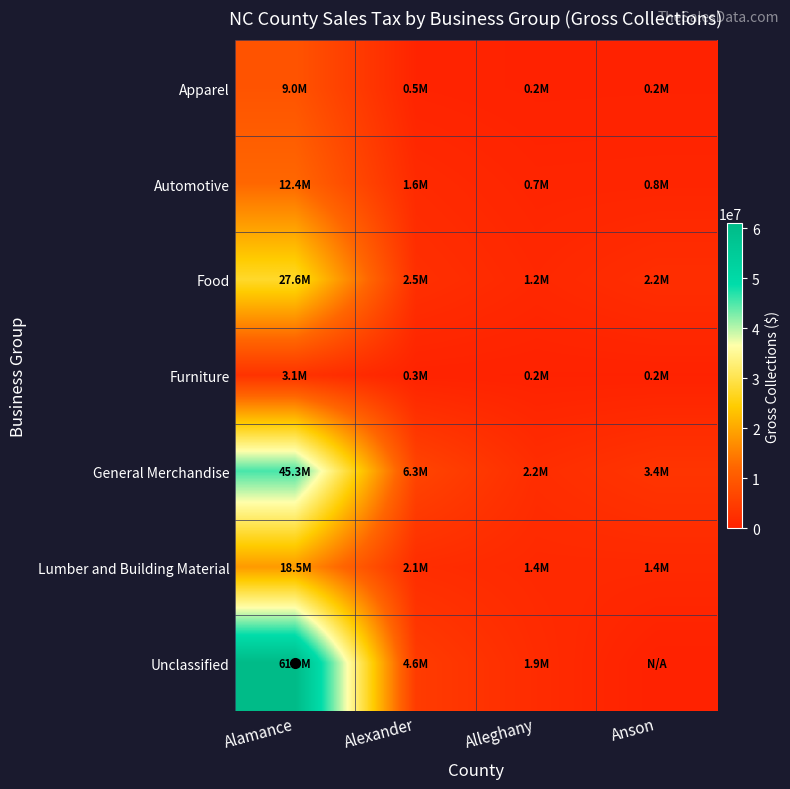

At which category is the sum across all series the highest?

Alamance